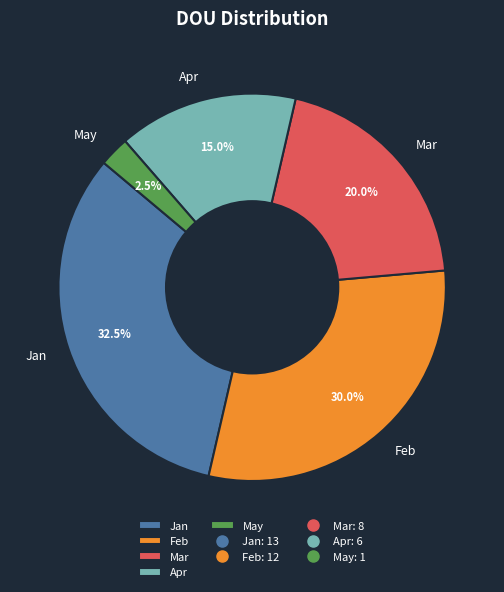

How many segments does this pie chart have?

5